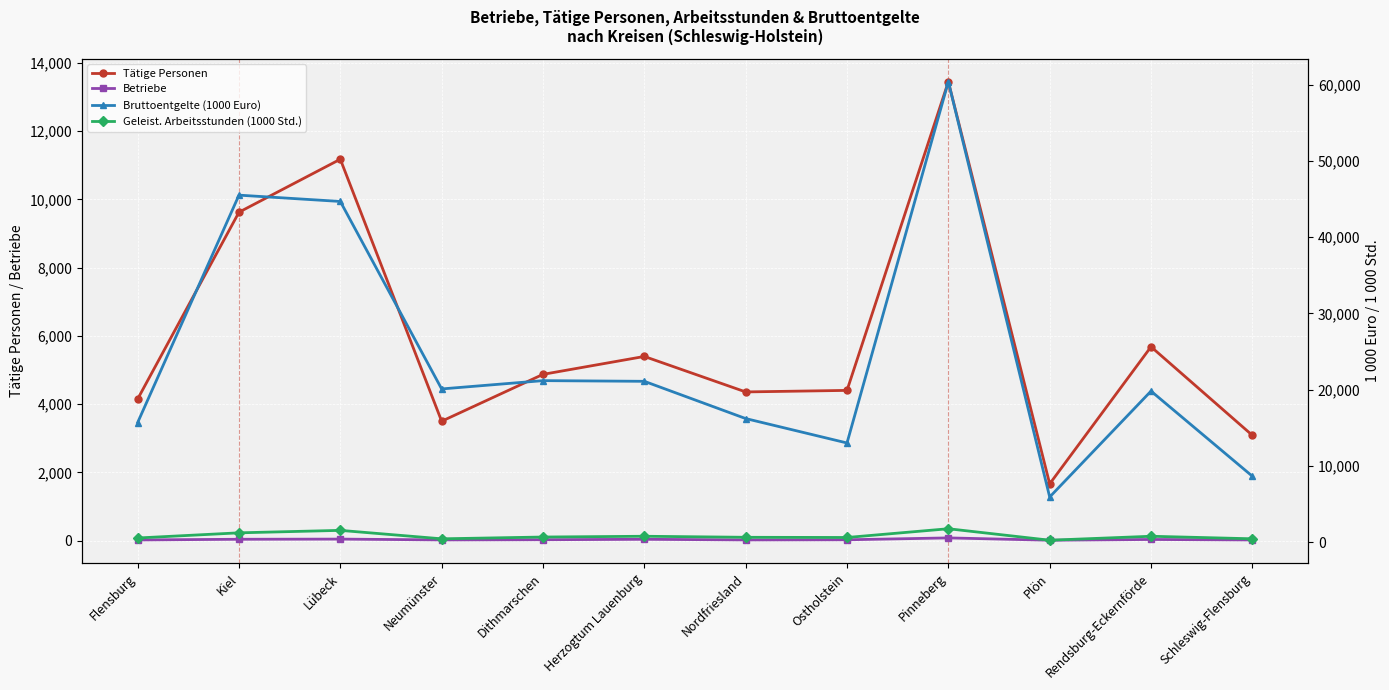

How many data points does each series have?

12